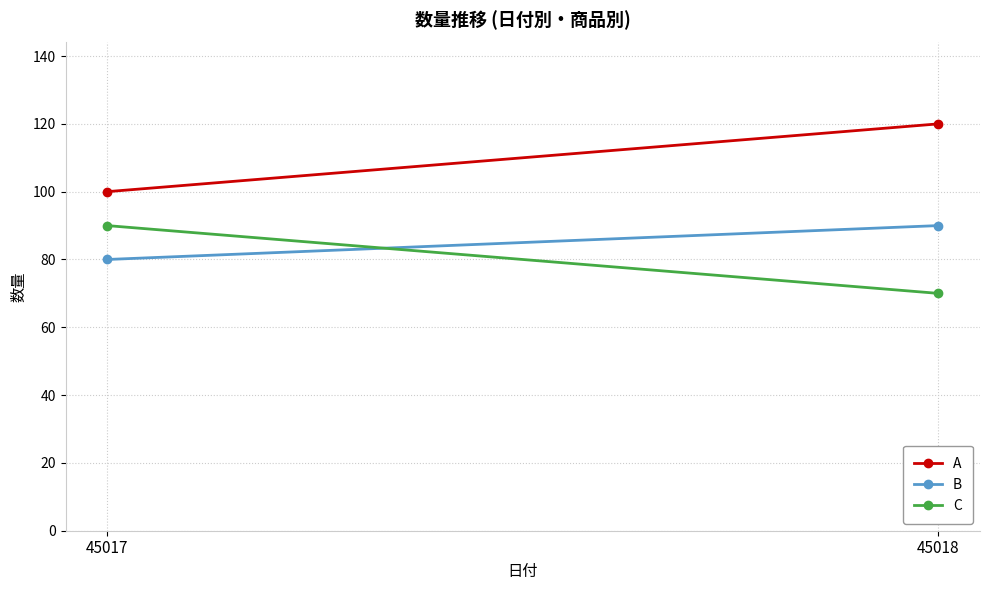

What is the average value of the A series?

110